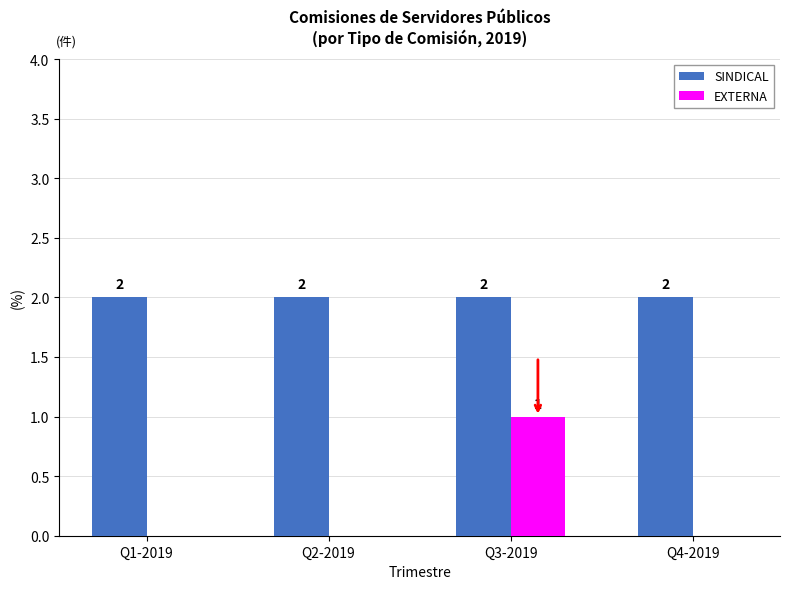

At which category is the sum across all series the highest?

Q3-2019